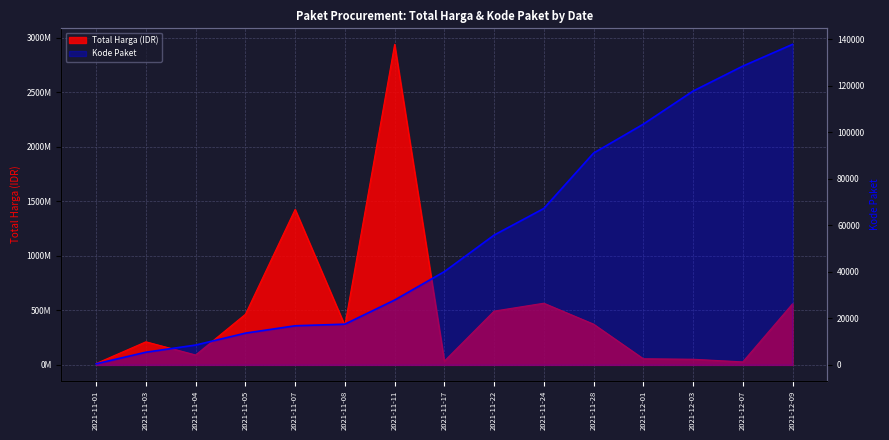

True or false: Total Harga has a value of 565335200 at 2021-11-24.

True